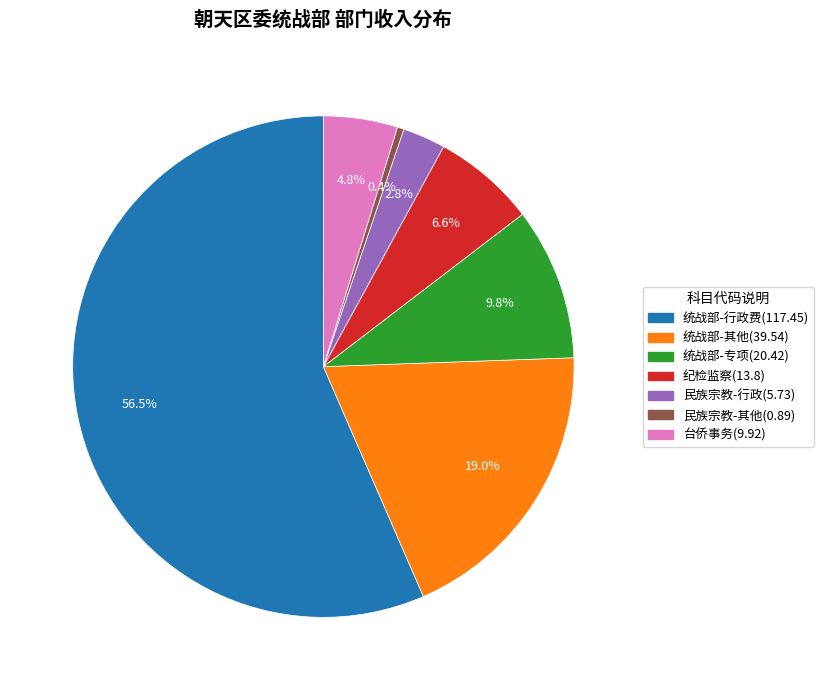

Does any single category account for the majority?

Yes